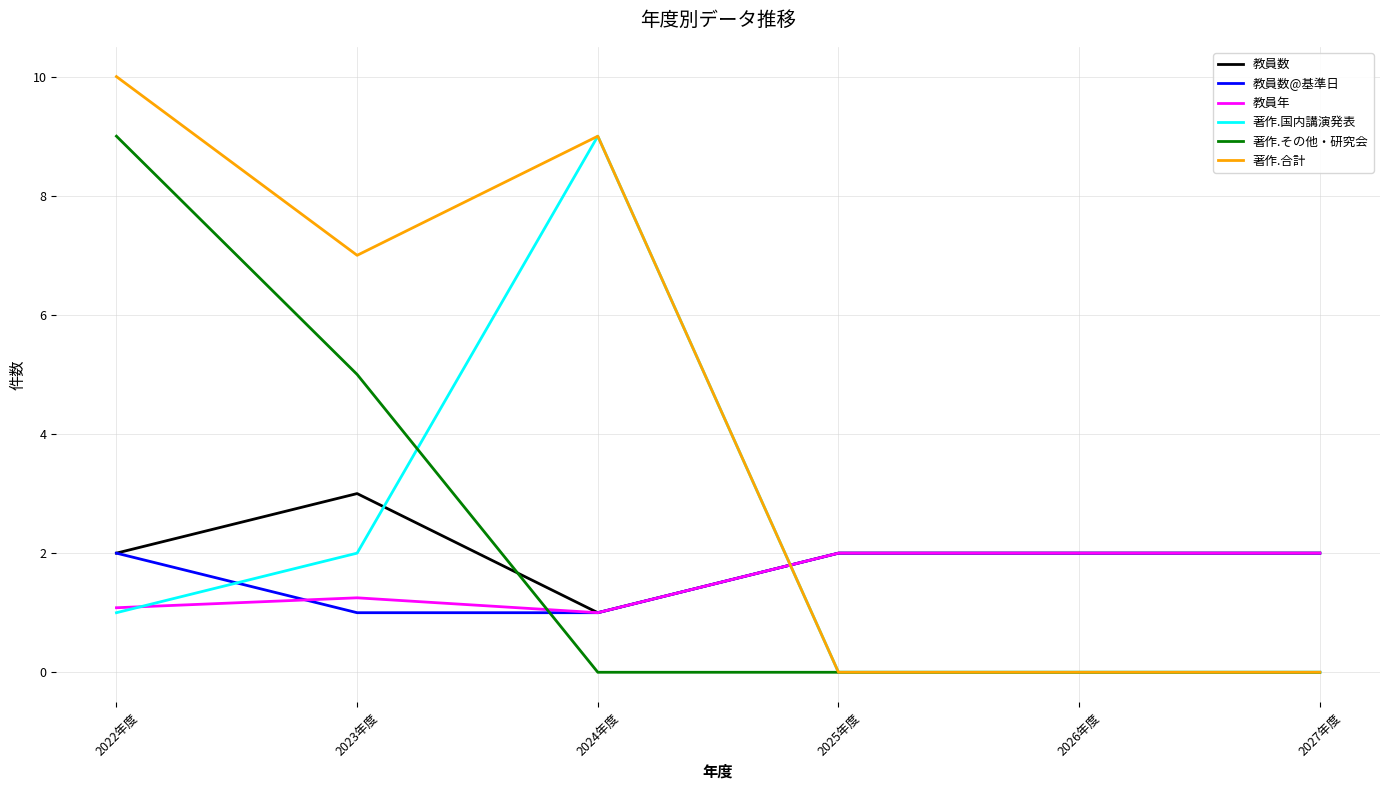

After their last crossing, which series has the higher values: 教員数 or 著作.その他・研究会?

教員数